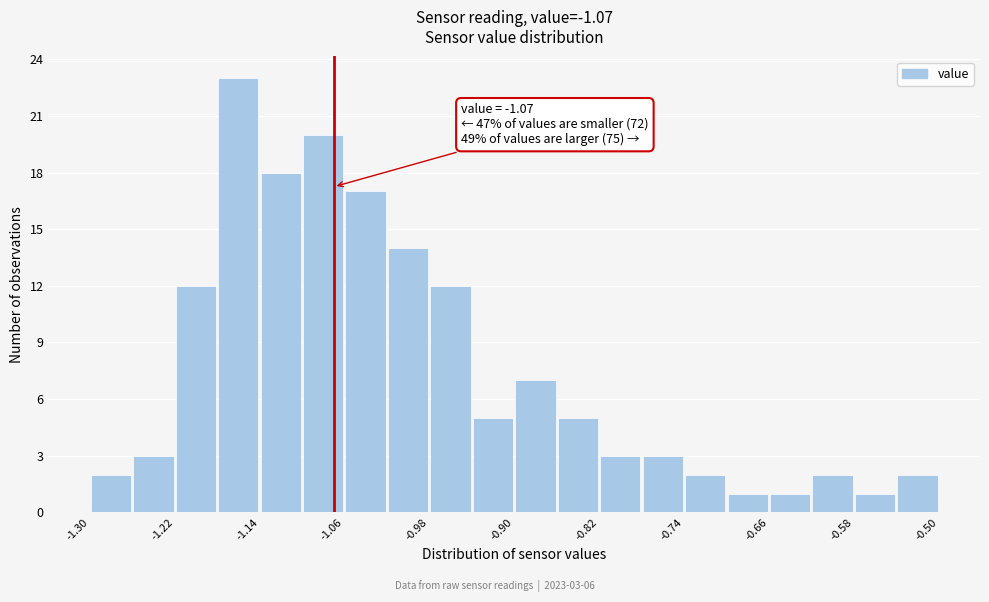

Which range on the x-axis has the tallest bar?

-1.18 to -1.14